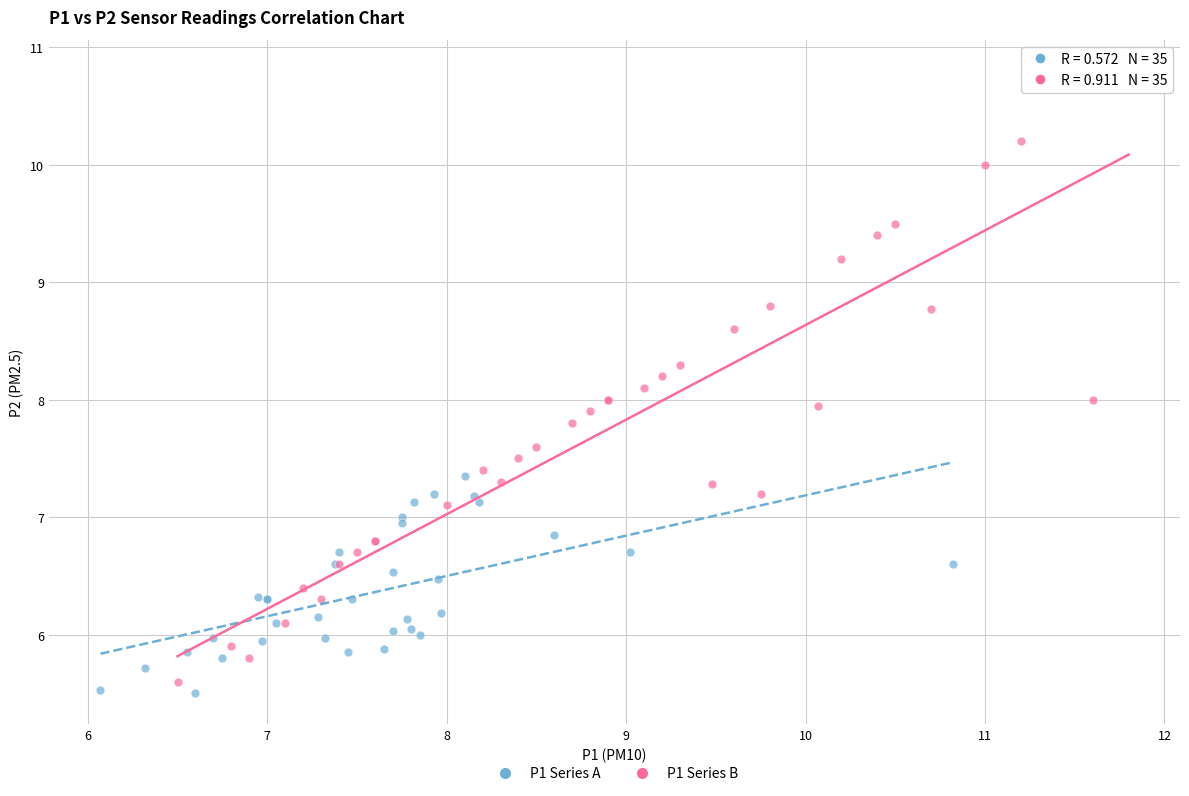

Which series has the widest spread of Y values?

P1 Series B